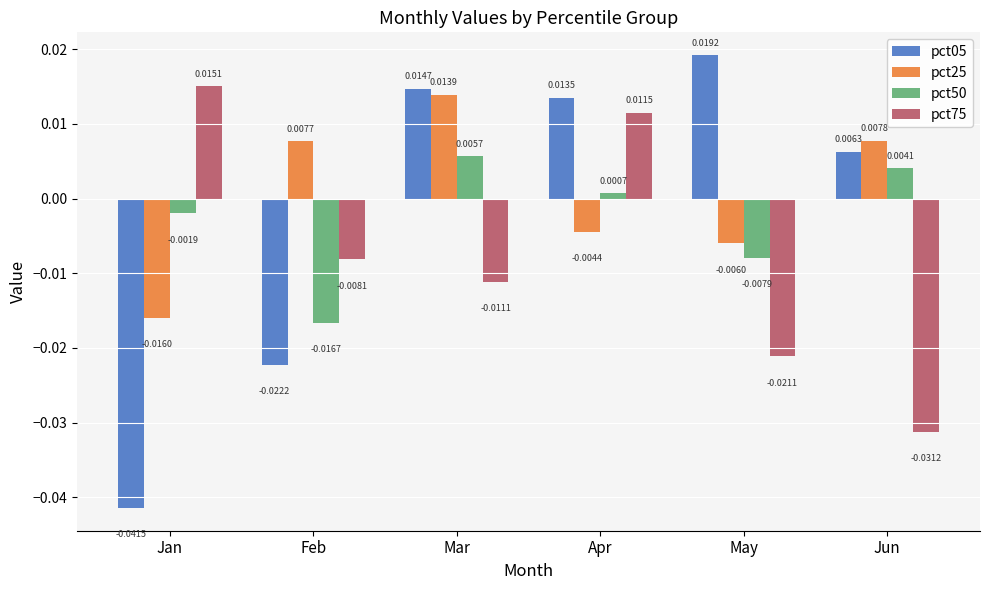

Which label corresponds to the smallest value in the chart?

Jan